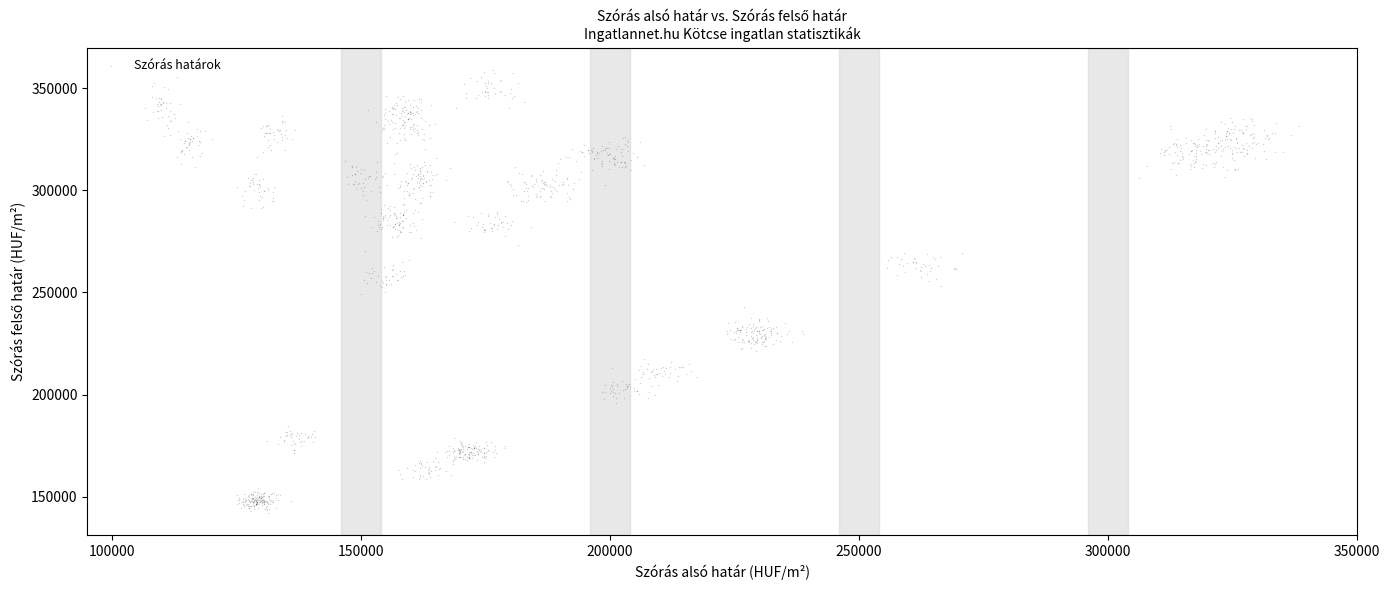

What is the range of X values (max minus min)?

231815.1